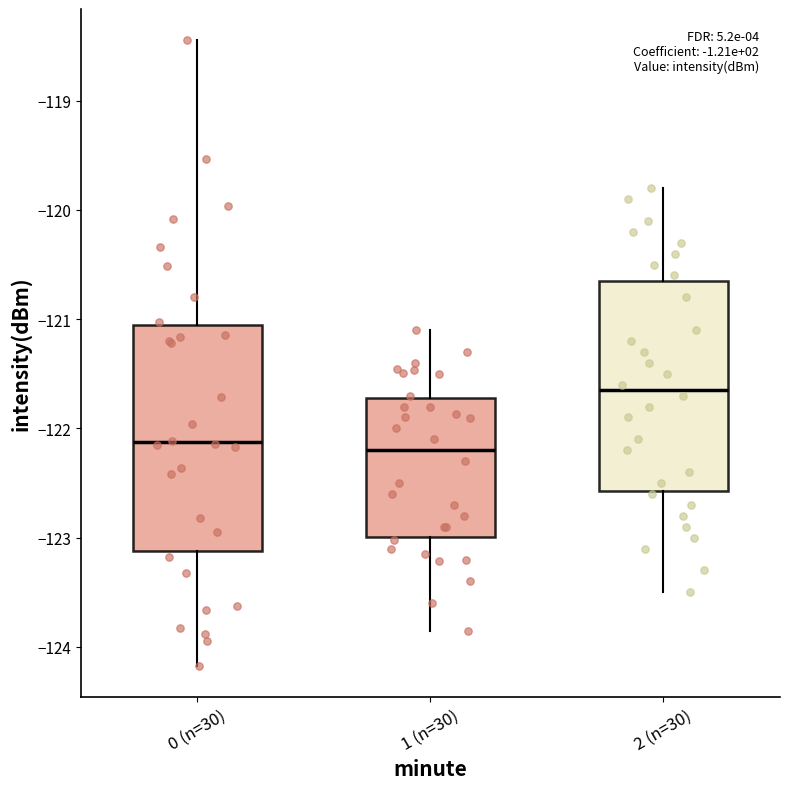

Reading left to right, transcribe this box plot: for each box, give where its median line is, the range the box spans, and where its two whiskers end, as read against the y-axis. The values are not printed on the chart, so give them approximately, as read against the axis.

0 (n=30): median -122.1, box -123.1 to -121.1, whiskers -124.2 to -118.4
1 (n=30): median -122.2, box -123.0 to -121.7, whiskers -123.9 to -121.1
2 (n=30): median -121.6, box -122.6 to -120.6, whiskers -123.5 to -119.8